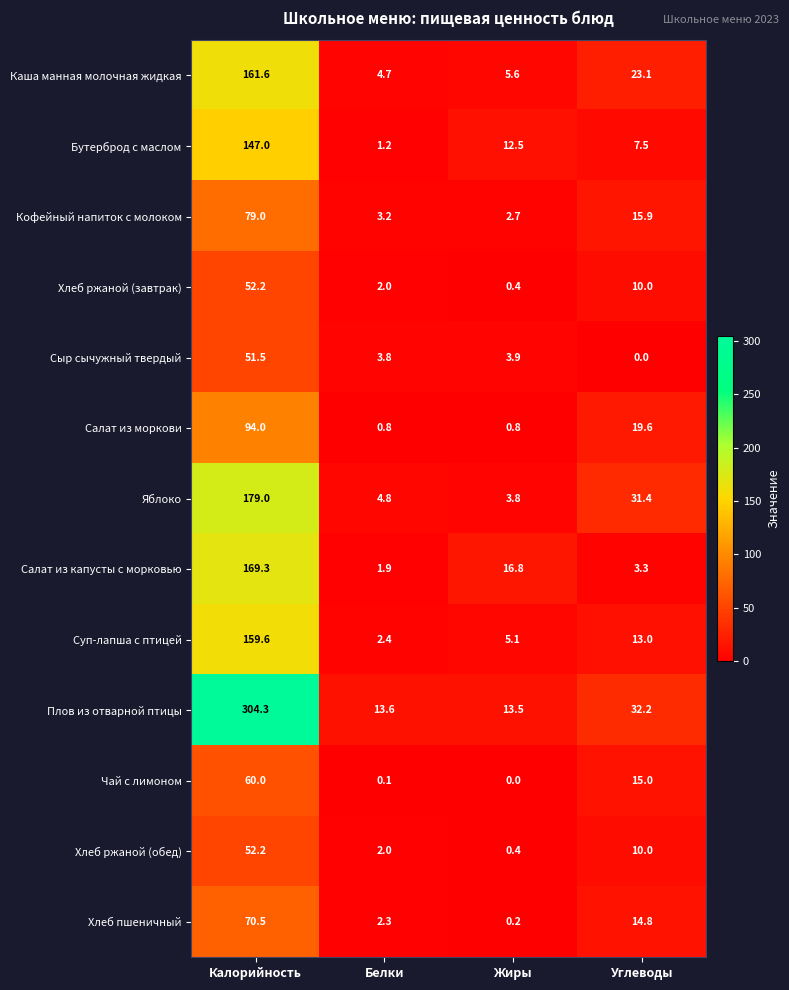

Which series changed the most between Белки and Углеводы?

Яблоко